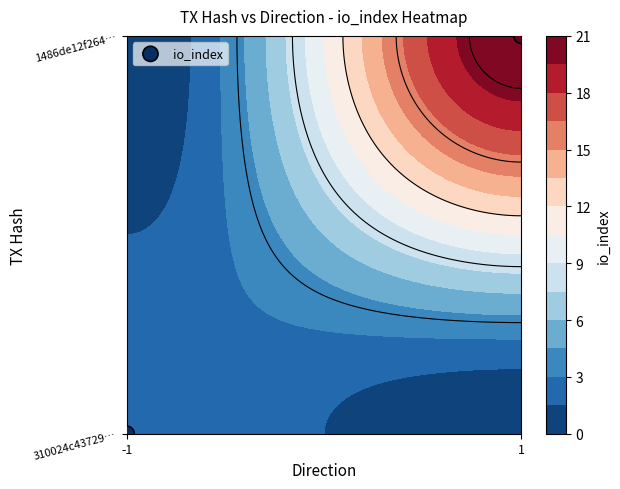

True or false: the data shows -1 at -1.

False